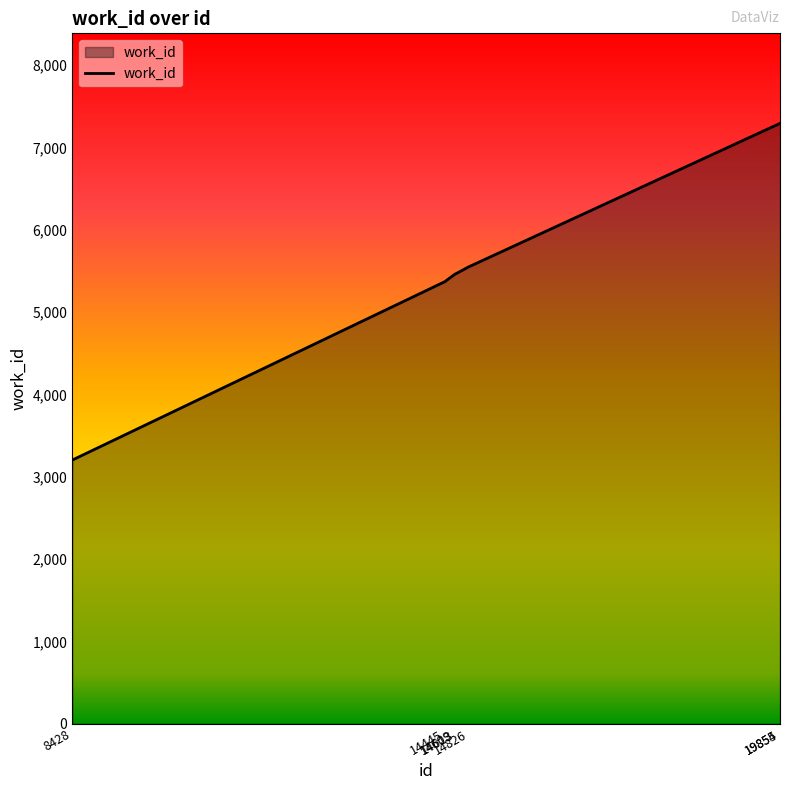

What is the difference between the maximum and minimum values?

4088